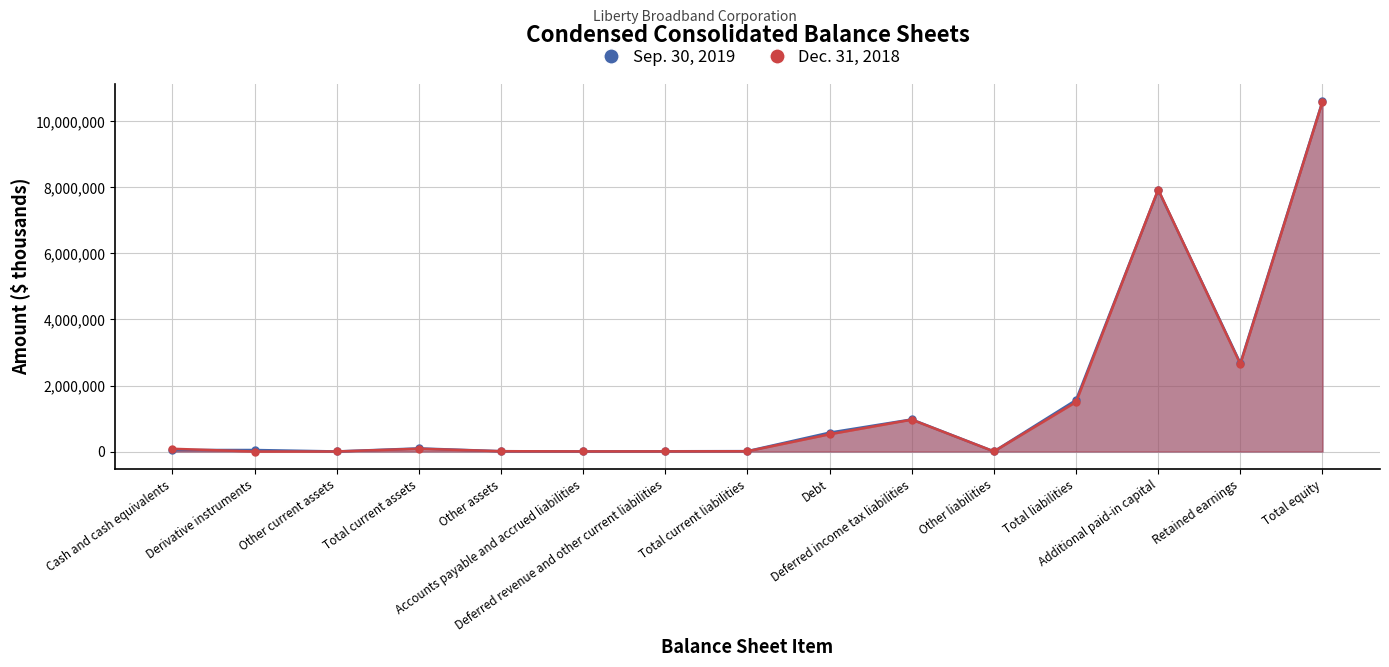

Reading left to right, list all the values displayed in this chart.

Sep. 30, 2019: Cash and cash equivalents=46546	Derivative instruments=45897	Other current assets=2508	Total current assets=94951	Other assets=9767	Accounts payable and accrued liabilities=4070	Deferred revenue and other current liabilities=7734	Total current liabilities=11804	Debt=572619	Deferred income tax liabilities=972005	Other liabilities=3447	Total liabilities=1559875	Additional paid-in capital=7926662	Retained earnings=2675916	Total equity=10612172
Dec. 31, 2018: Cash and cash equivalents=83103	Derivative instruments=0	Other current assets=1471	Total current assets=84574	Other assets=9487	Accounts payable and accrued liabilities=3504	Deferred revenue and other current liabilities=4691	Total current liabilities=8195	Debt=522928	Deferred income tax liabilities=965829	Other liabilities=2867	Total liabilities=1499819	Additional paid-in capital=7938357	Retained earnings=2650669	Total equity=10598618